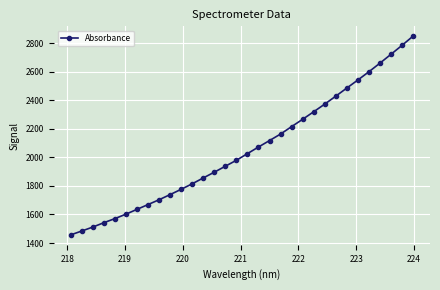

What is the difference between the maximum and second lowest values?

1363.7